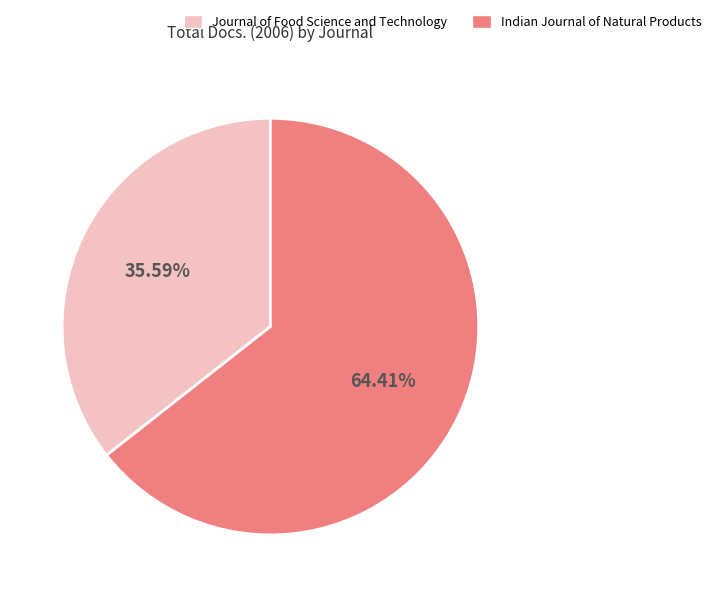

Does any single category account for the majority?

Yes